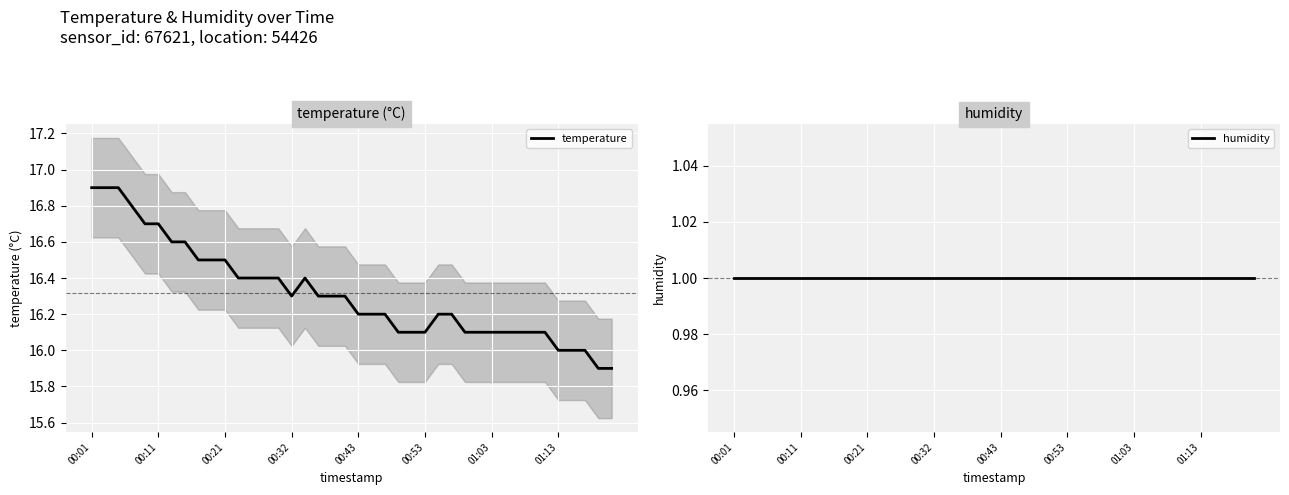

At which label does humidity reach its minimum?

00:01